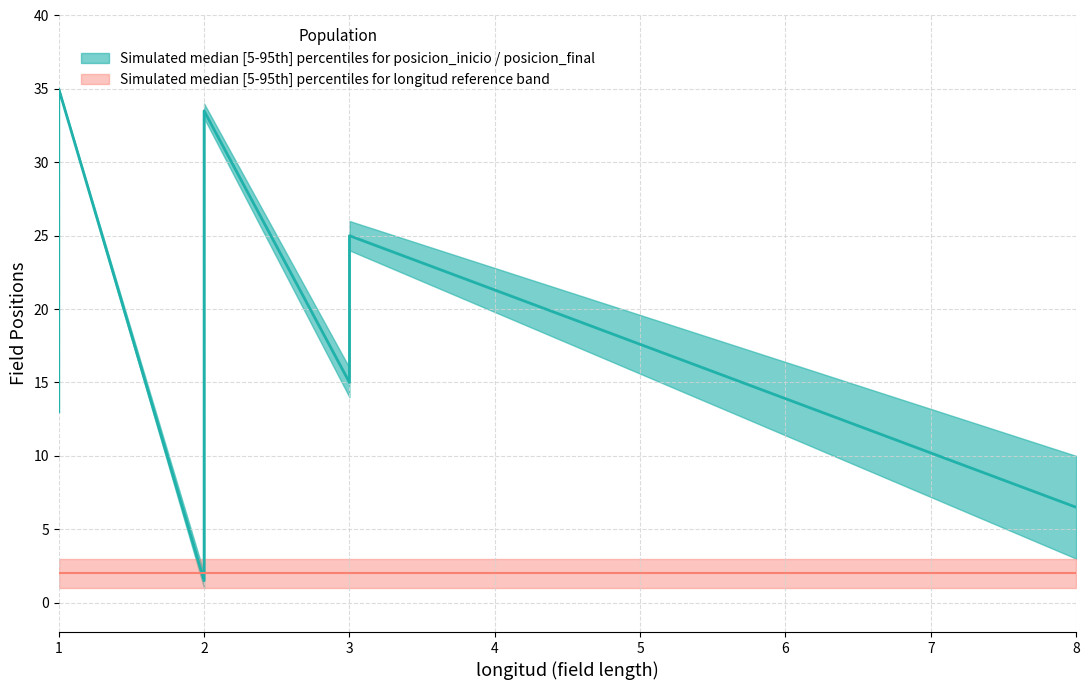

Is the value of posicion_final at 1 greater than the value of posicion_inicio at 1?

Yes